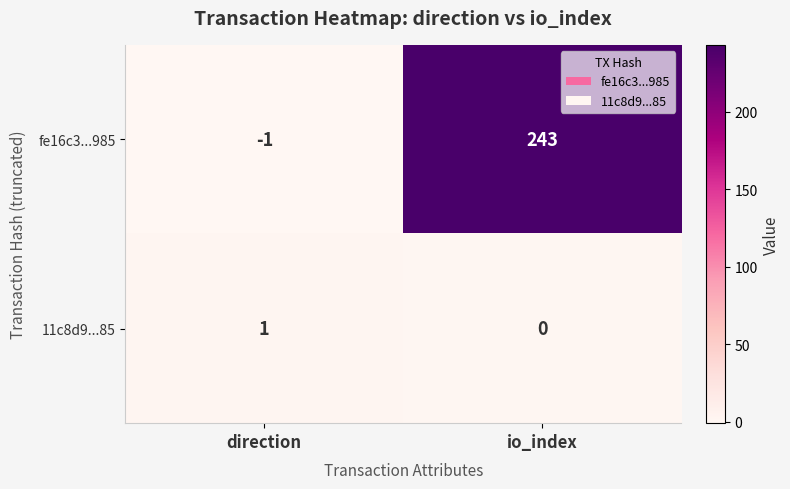

Which series has the largest total across all categories?

fe16c3...985